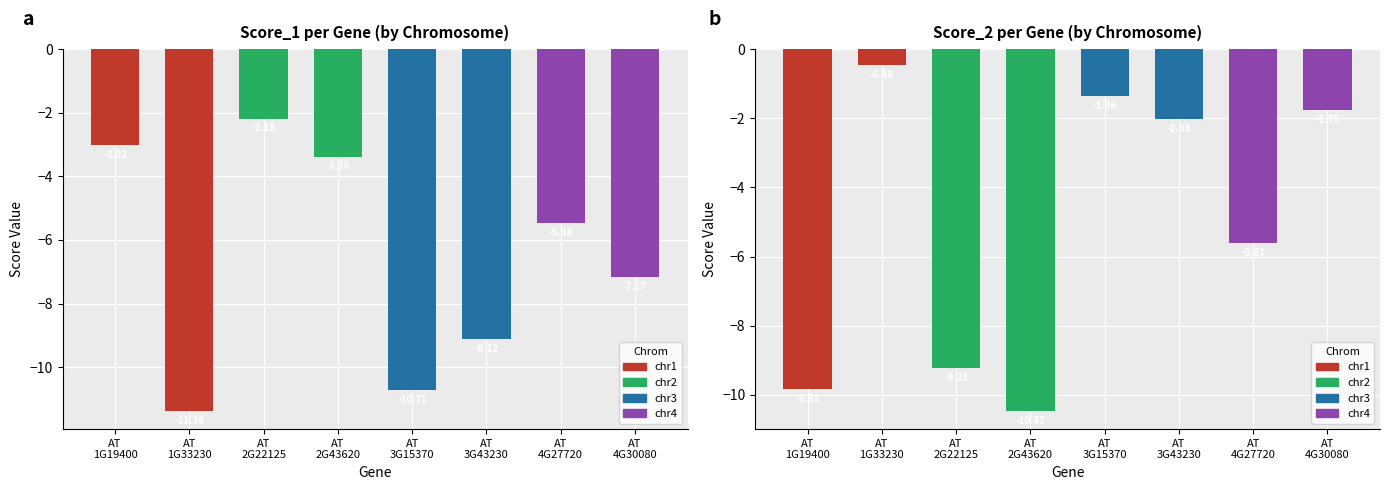

How many values in the Score_2 series exceed -2?

3